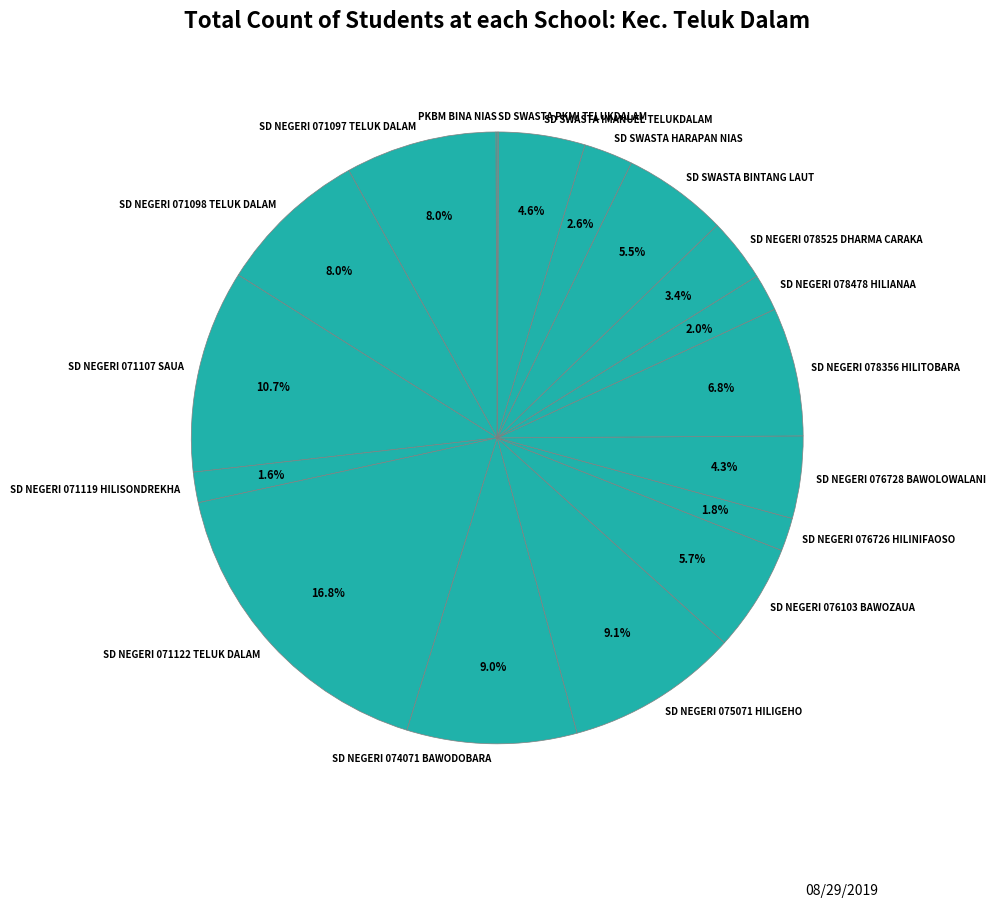

To the nearest percent, what is the difference between the SD SWASTA IMANUEL TELUKDALAM and SD NEGERI 076103 BAWOZAUA slice percentages?

1%